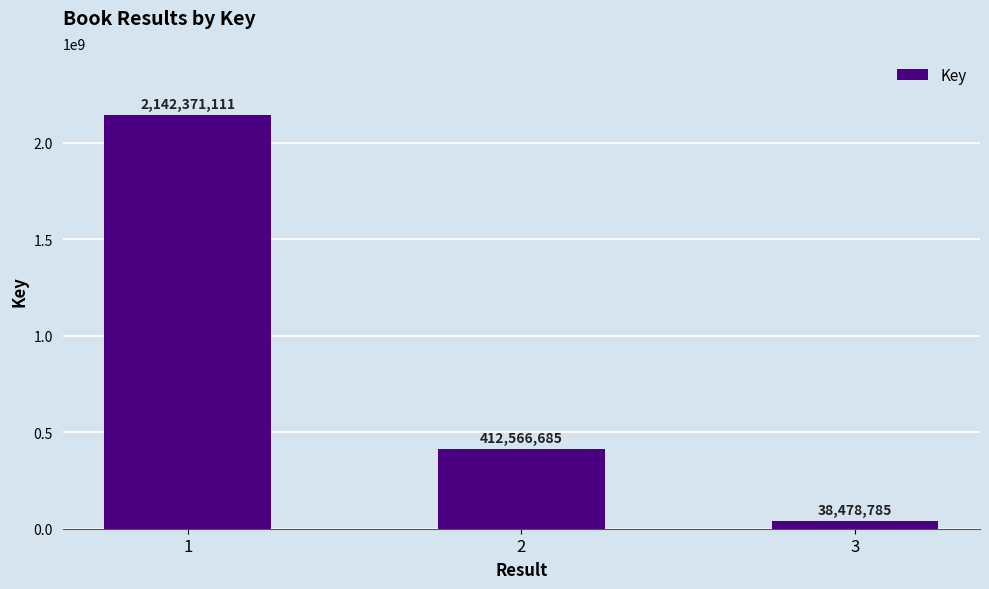

The value at 3 is 38478785. True or false?

True